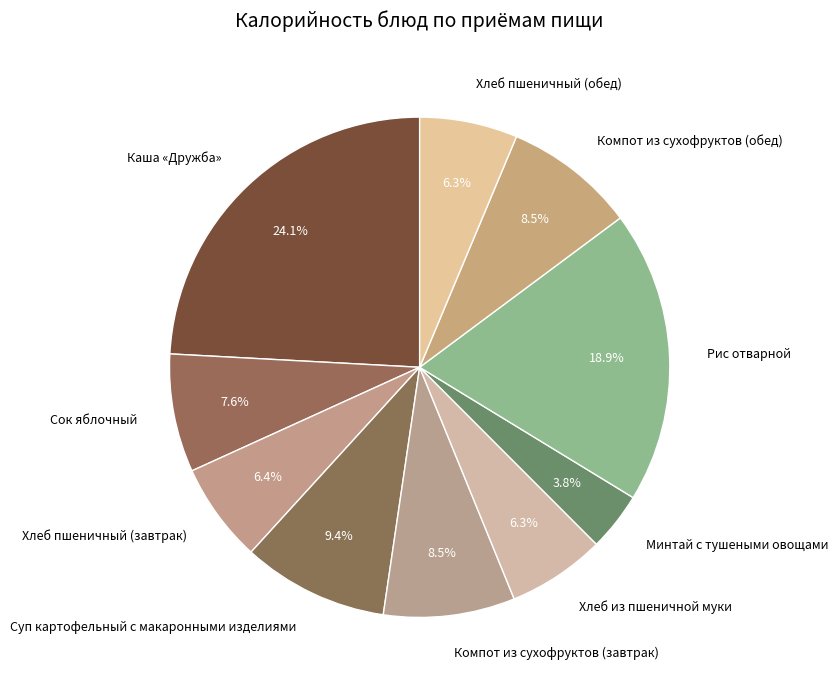

What is the ratio of the value at Компот из сухофруктов (обед) to the value at Минтай с тушеными овощами?

2.2